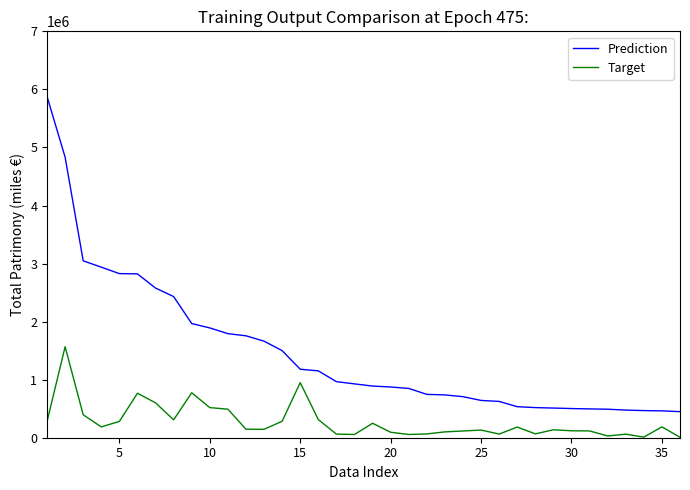

True or false: Prediction and Target intersect in this chart.

False